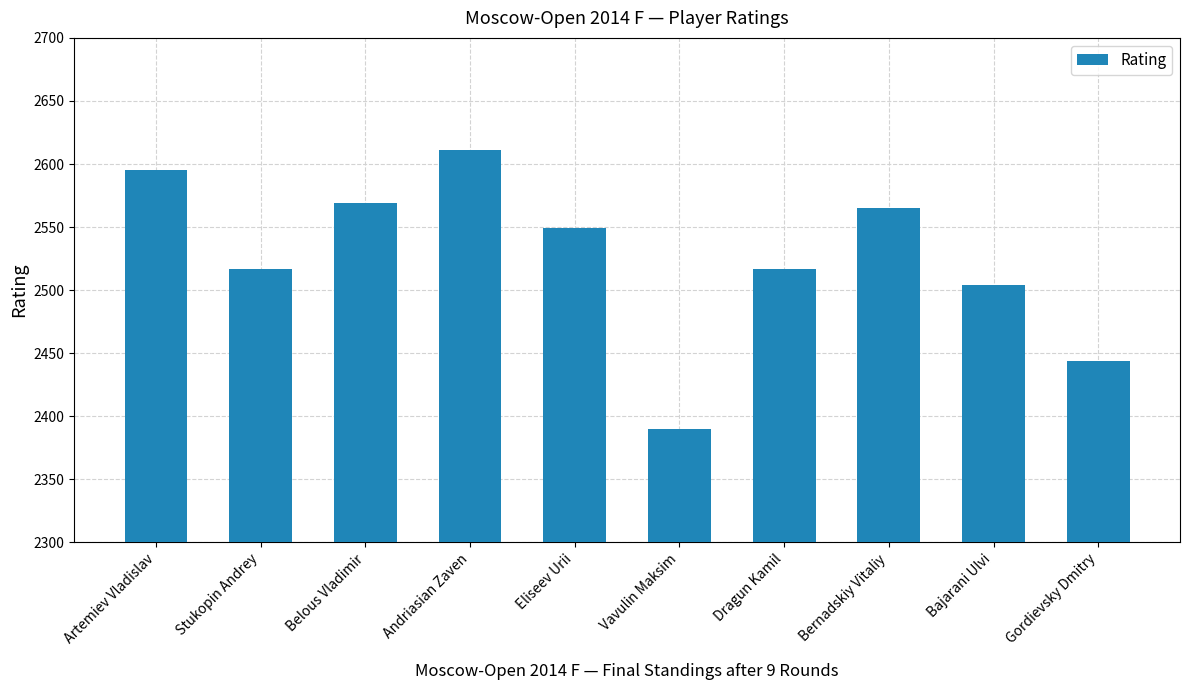

What is the average value?

2526